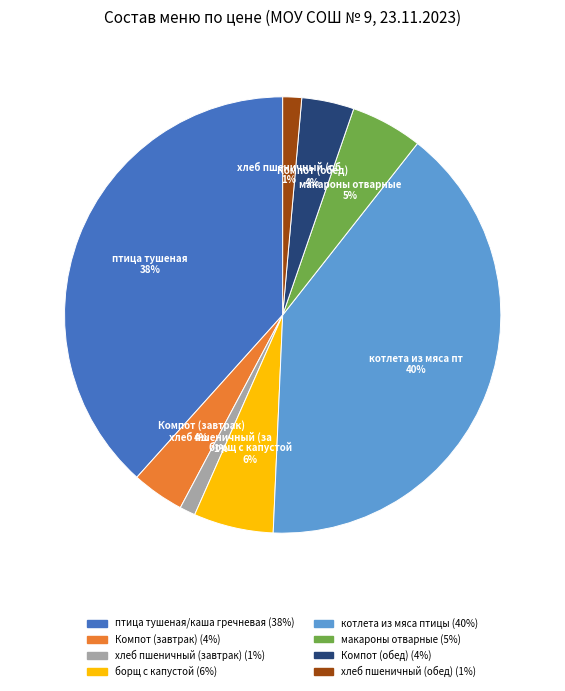

To the nearest percent, what is the difference between the largest and smallest slice percentages?

39%